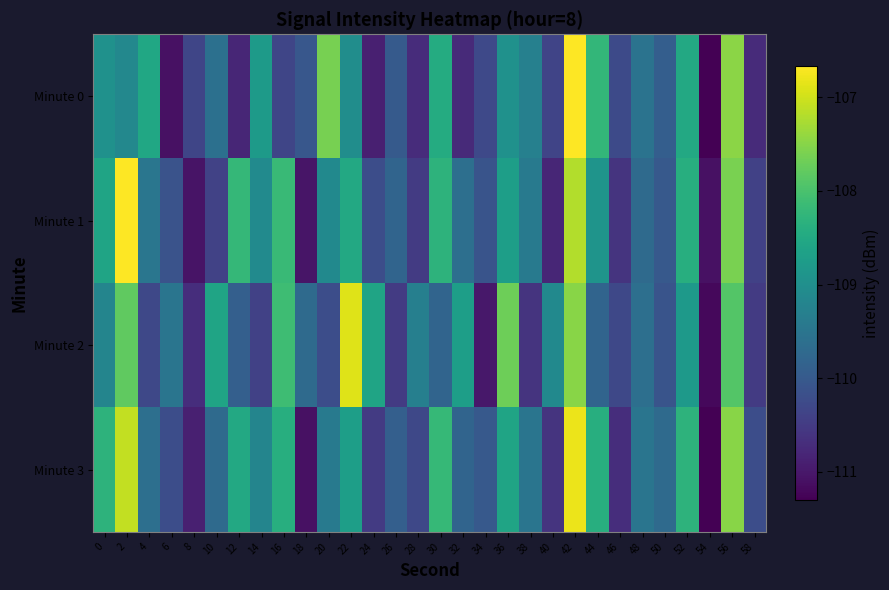

Reading left to right, extract all data points from this chart.

Minute 0: 0=-109.0	2=-109.1	4=-108.6	6=-111.1	8=-110.3	10=-109.6	12=-110.8	14=-108.8	16=-110.3	18=-110.0	20=-107.6	22=-109.0	24=-110.9	26=-110.0	28=-110.7	30=-108.5	32=-110.7	34=-110.3	36=-109.0	38=-109.3	40=-110.3	42=-106.7	44=-108.2	46=-110.3	48=-109.5	50=-109.9	52=-108.5	54=-111.3	56=-107.5	58=-110.7
Minute 1: 0=-108.6	2=-106.7	4=-109.5	6=-110.1	8=-111.1	10=-110.4	12=-108.2	14=-109.1	16=-108.2	18=-111.0	20=-109.1	22=-108.5	24=-110.2	26=-109.8	28=-110.5	30=-108.3	32=-109.6	34=-110.1	36=-108.7	38=-109.4	40=-110.8	42=-107.2	44=-108.9	46=-110.6	48=-109.7	50=-110.0	52=-108.4	54=-111.1	56=-107.6	58=-110.4
Minute 2: 0=-109.2	2=-107.8	4=-110.3	6=-109.5	8=-110.7	10=-108.6	12=-109.9	14=-110.4	16=-108.1	18=-109.7	20=-110.2	22=-106.9	24=-108.6	26=-110.5	28=-109.3	30=-109.8	32=-108.7	34=-111.0	36=-107.7	38=-110.6	40=-109.1	42=-107.5	44=-109.8	46=-110.3	48=-109.6	50=-110.1	52=-108.8	54=-111.2	56=-107.9	58=-110.5
Minute 3: 0=-108.3	2=-107.1	4=-109.6	6=-110.2	8=-110.9	10=-109.7	12=-108.5	14=-109.2	16=-108.4	18=-111.1	20=-109.4	22=-108.7	24=-110.5	26=-109.9	28=-110.3	30=-108.2	32=-109.8	34=-110.0	36=-108.6	38=-109.5	40=-110.6	42=-106.8	44=-108.4	46=-110.7	48=-109.5	50=-109.7	52=-108.3	54=-111.3	56=-107.5	58=-110.2